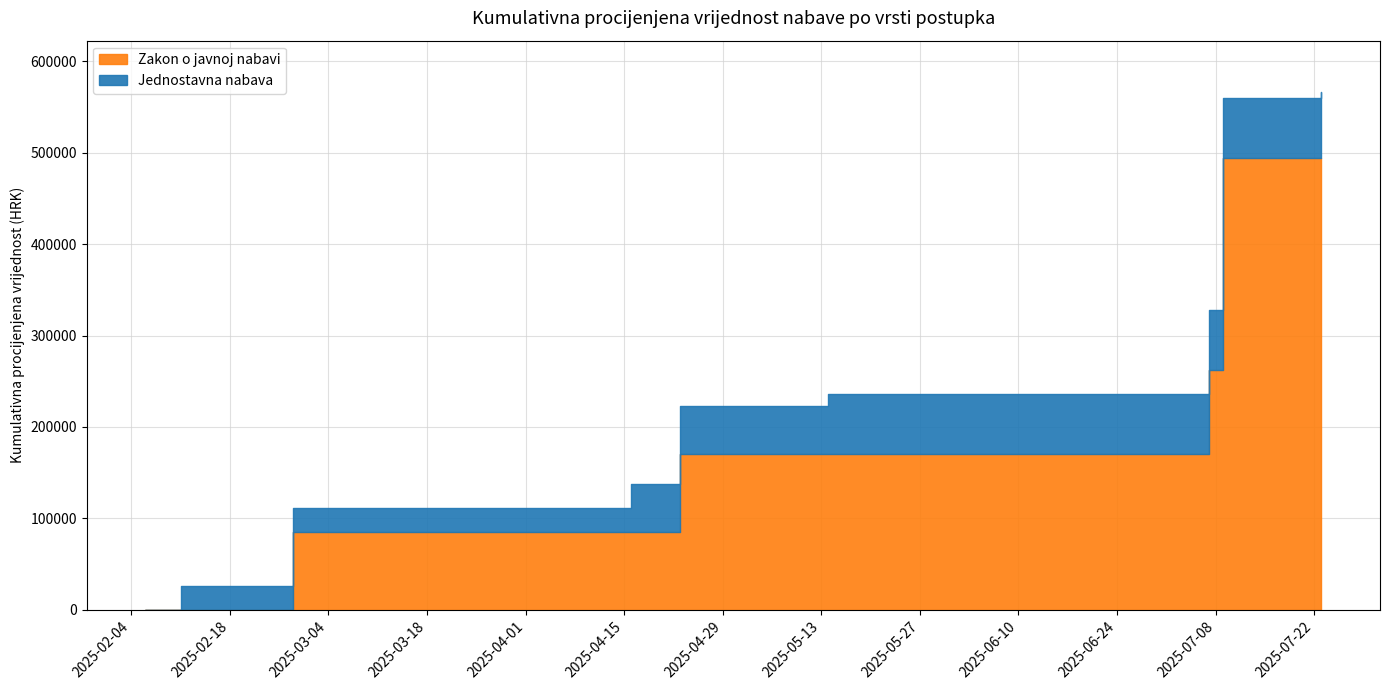

What is the difference between the Jednostavna nabava values at 1 and 0?

1631.8